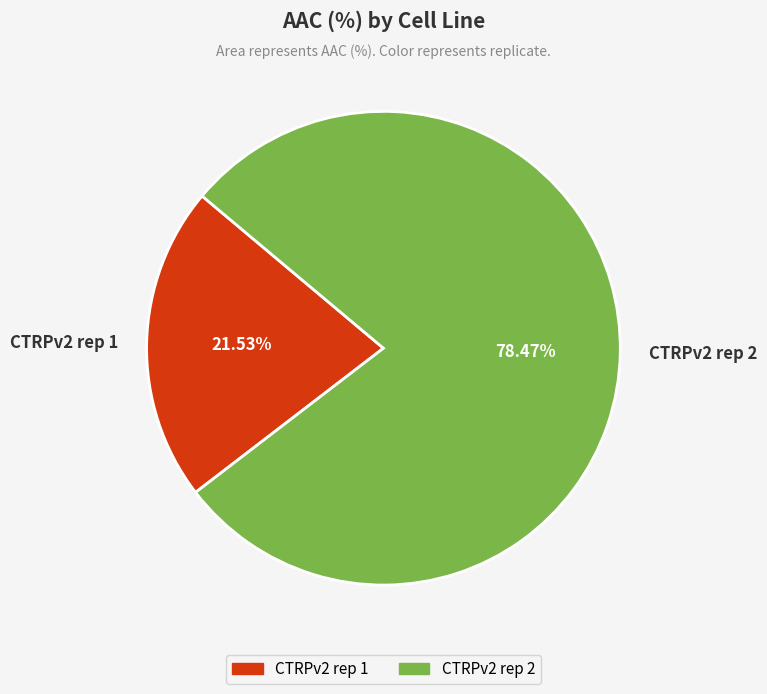

Which has a higher value, CTRPv2 rep 1 or CTRPv2 rep 2?

CTRPv2 rep 2